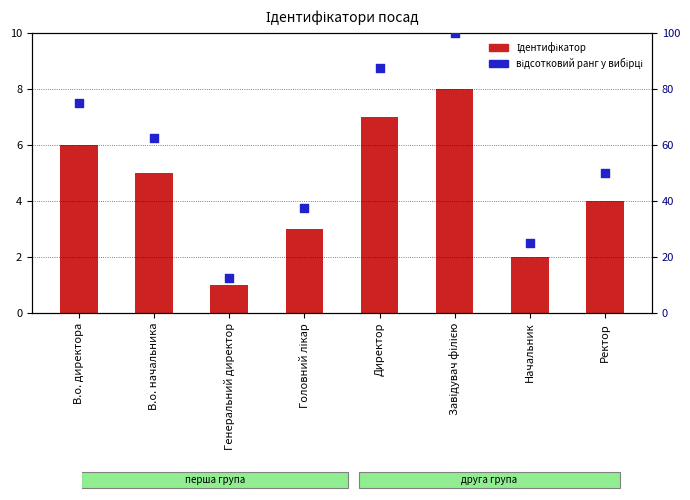

What are all the series names shown in the legend?

Ідентифікатор, відсотковий ранг у вибірці